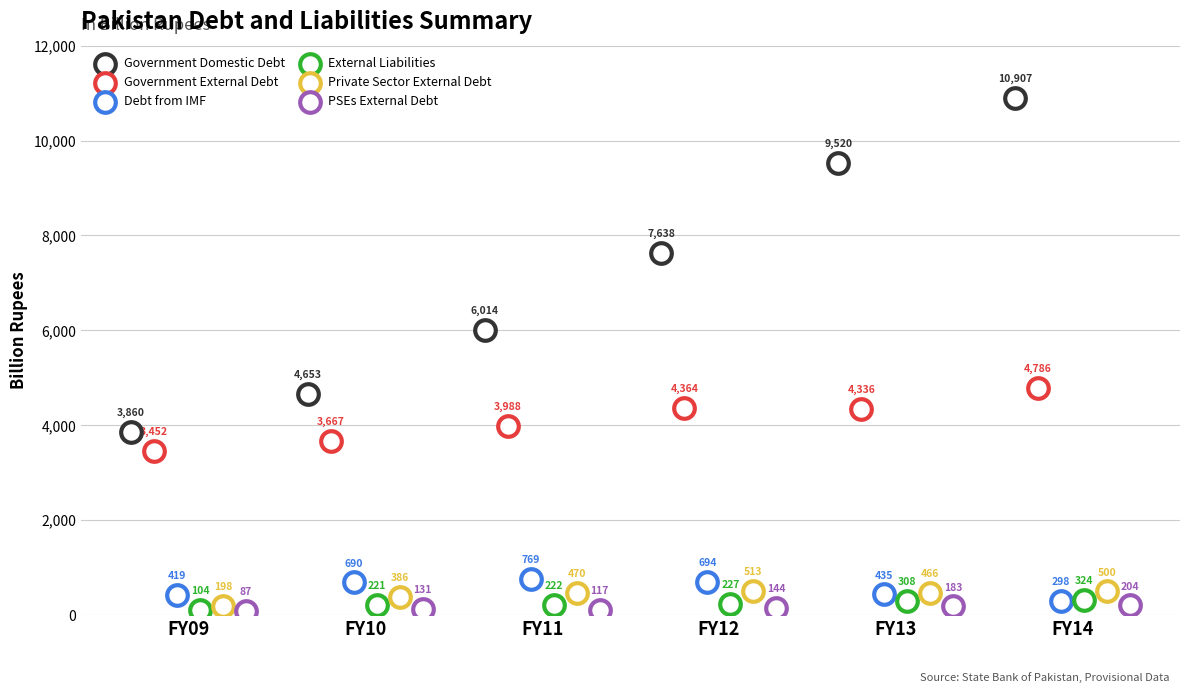

Which series has the largest Y range (max minus min)?

Government Domestic Debt